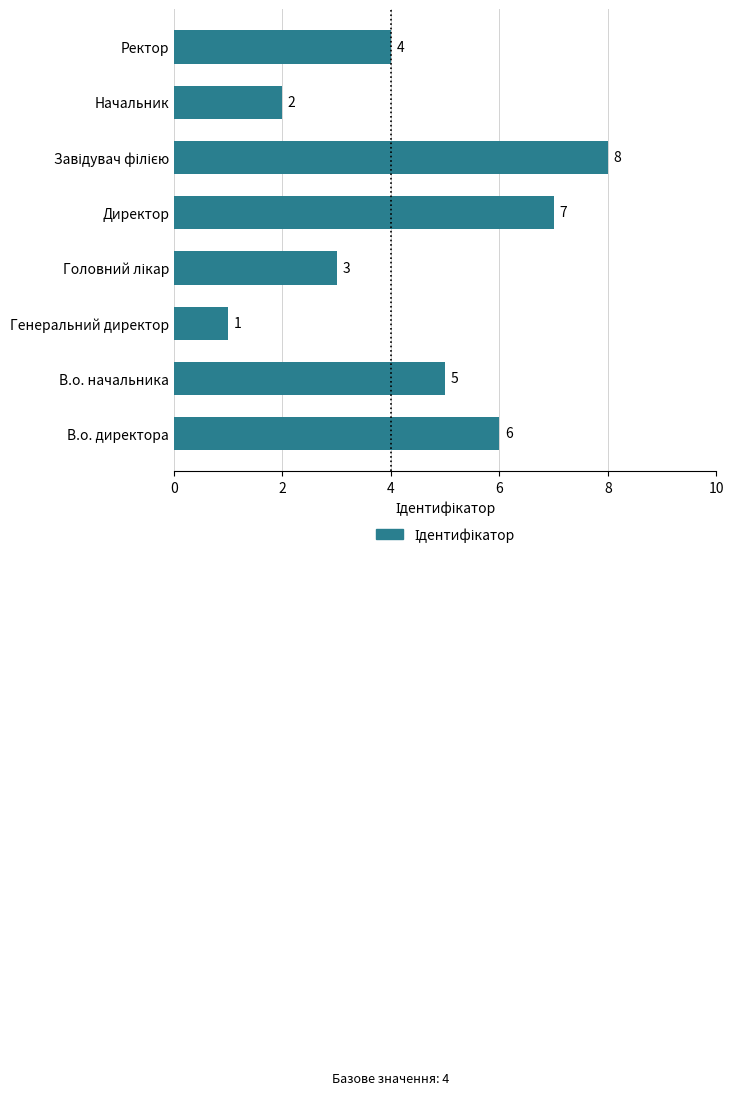

Approximately how many times larger is the value at Ректор compared to В.о. директора?

0.7